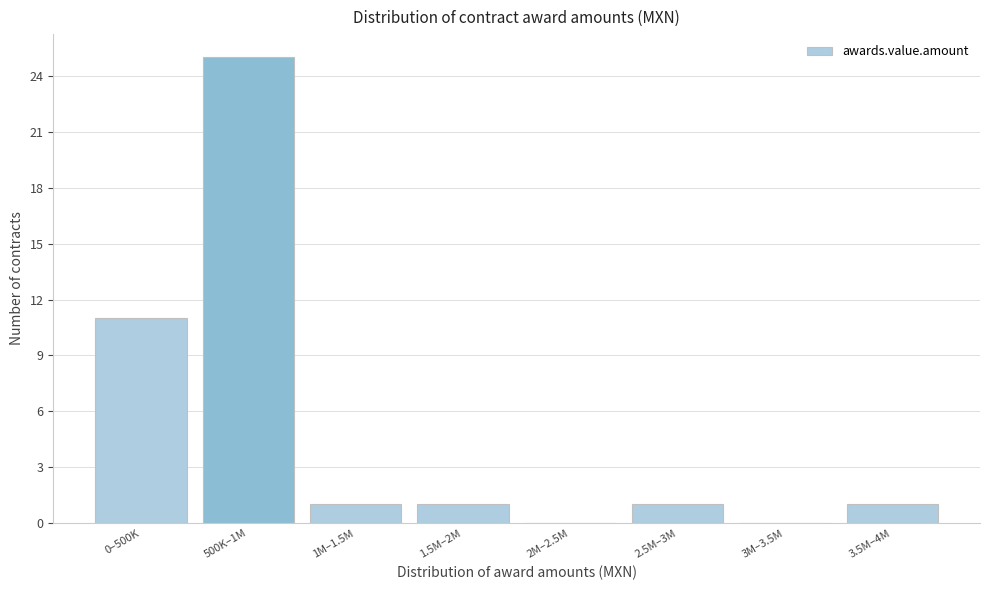

Reading left to right, list all the values displayed in this chart.

0–500K=11	500K–1M=25	1M–1.5M=1	1.5M–2M=1	2M–2.5M=0	2.5M–3M=1	3M–3.5M=0	3.5M–4M=1